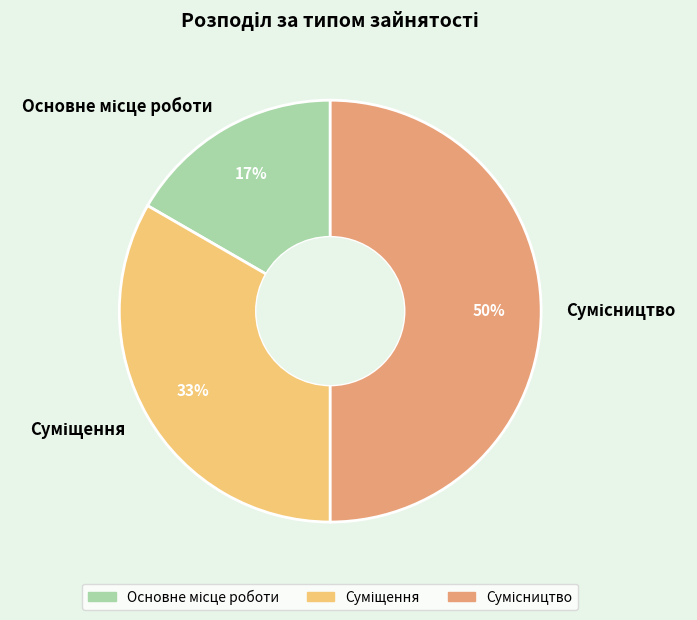

To the nearest percent, what is the difference between the largest and smallest slice percentages?

33%